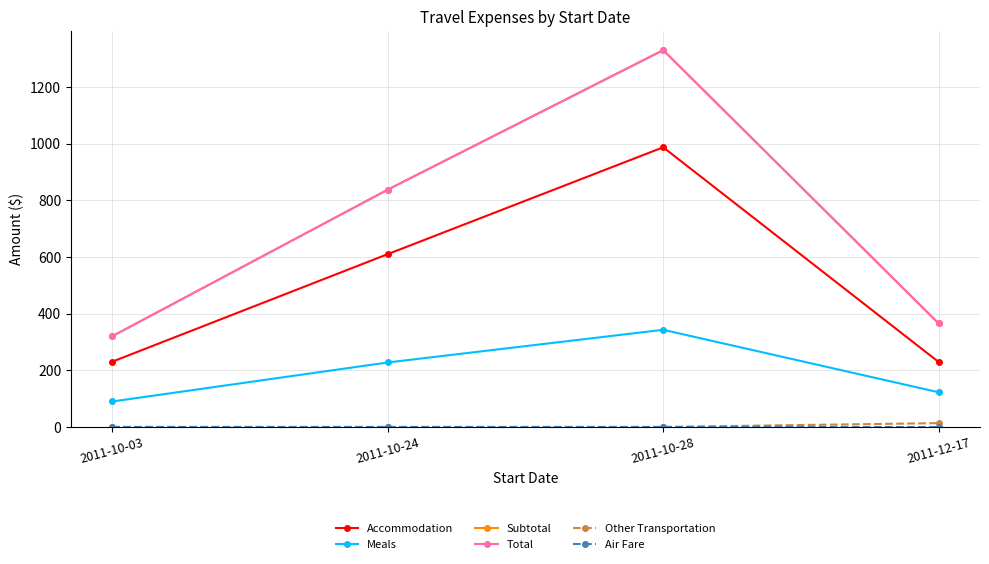

Is this an area chart (filled region under the line)?

No